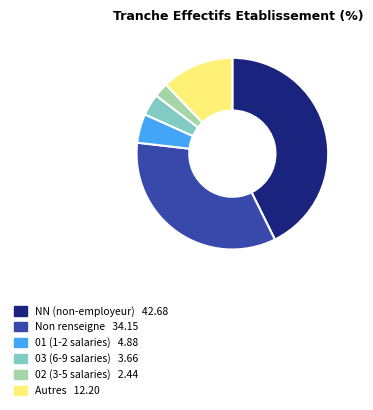

Is there a majority slice in this chart?

No